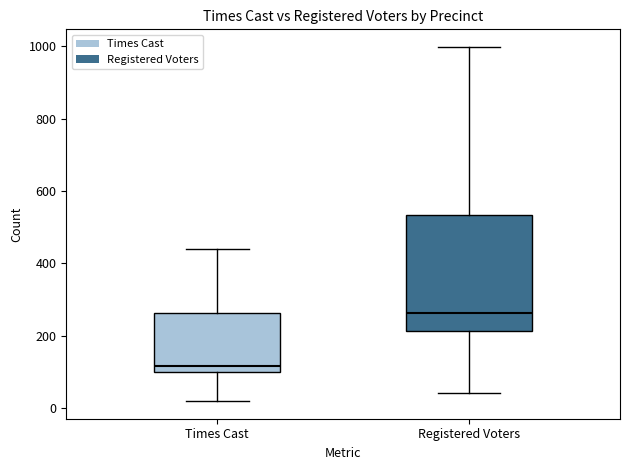

Where is the upper edge of the box for Times Cast on the y-axis? The values are not printed on the chart, so give them approximately, as read against the axis.

260